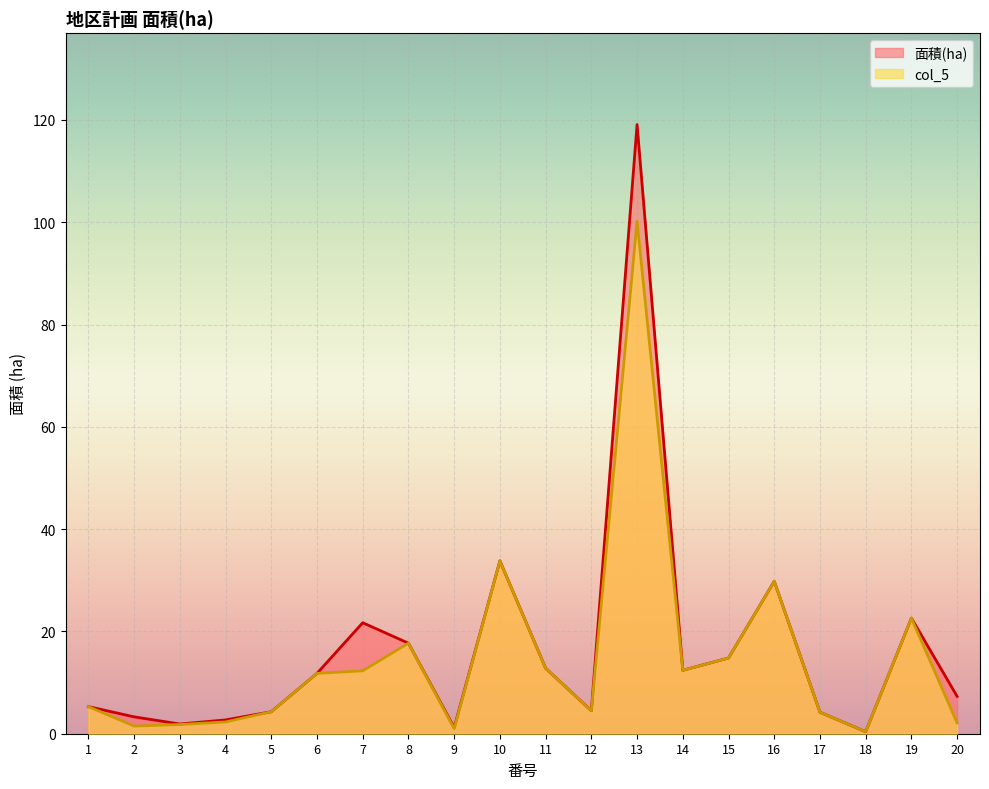

How many categories are shown in the chart?

20